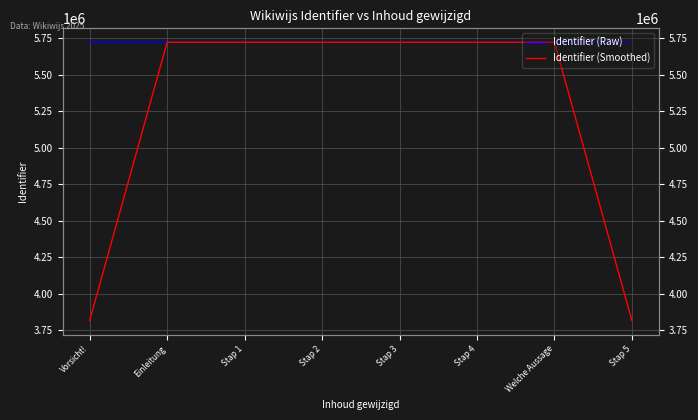

What is the difference between the highest and lowest values at Stap 1?

20.7